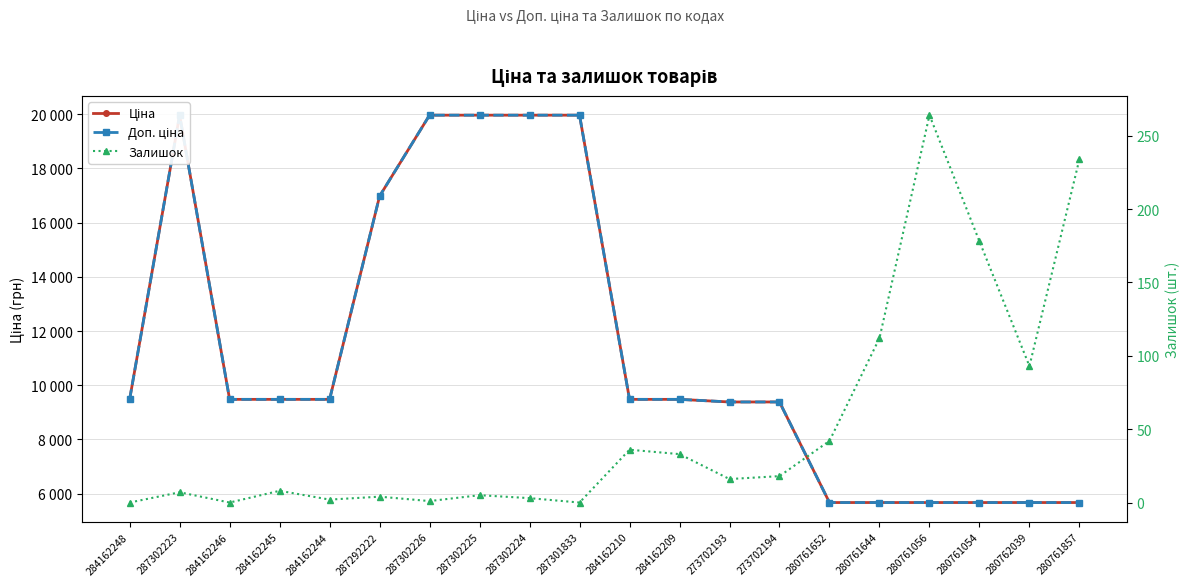

True or false: Доп. ціна has more than 1 interior local peaks.

False